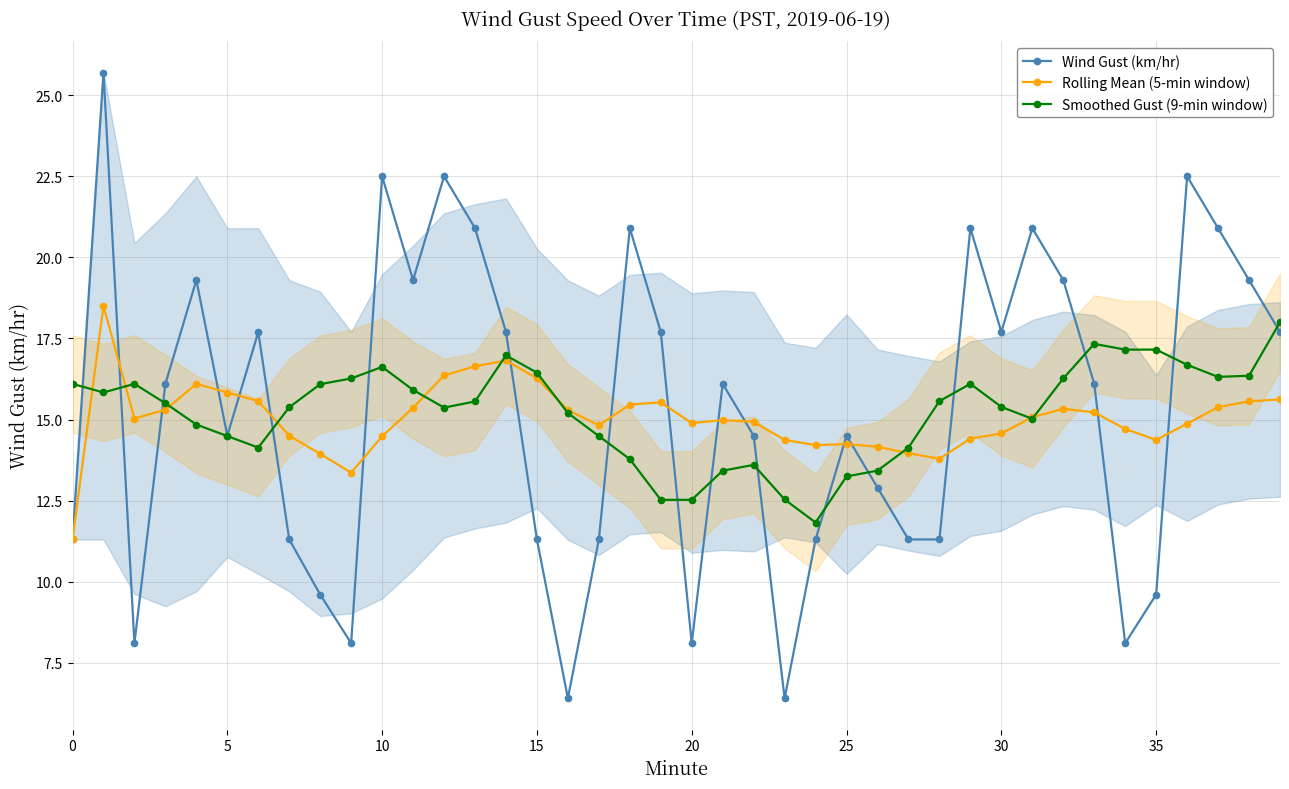

Which series has the largest range (max minus min)?

Wind Gust (km/hr)